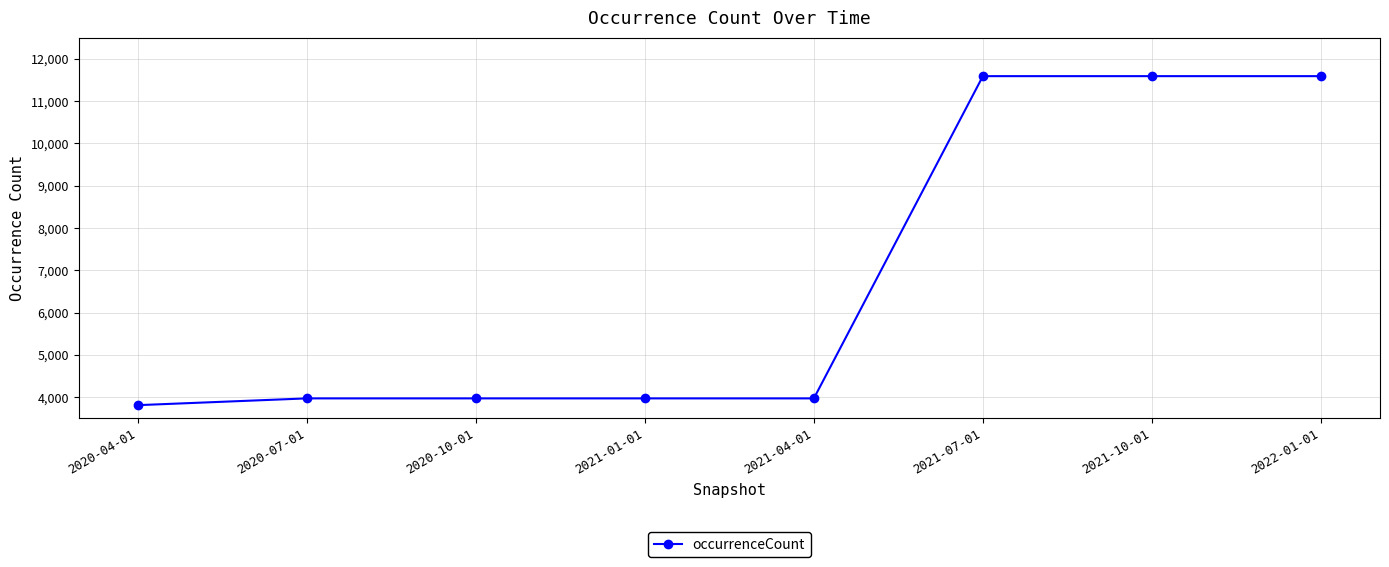

Is it true that the value at 2020-04-01 is 3812?

True